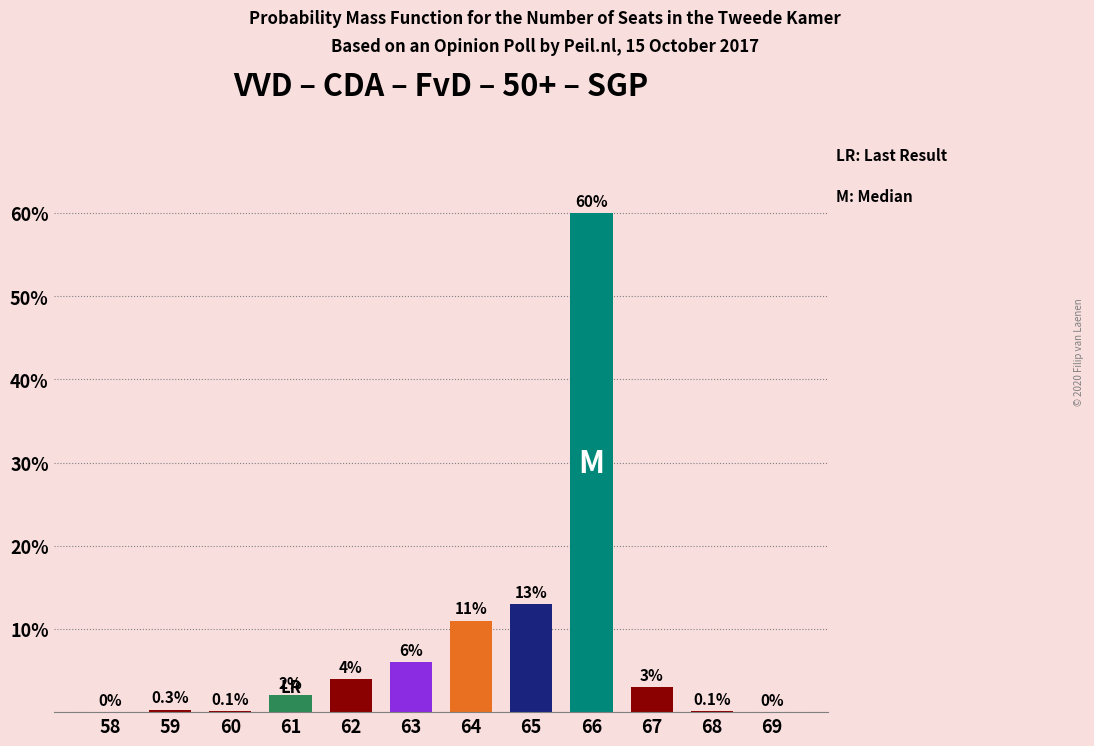

Reading left to right, list all the values displayed in this chart.

58=0.0	59=0.3	60=0.1	61=2.0	62=4.0	63=6.0	64=11.0	65=13.0	66=60.0	67=3.0	68=0.1	69=0.0